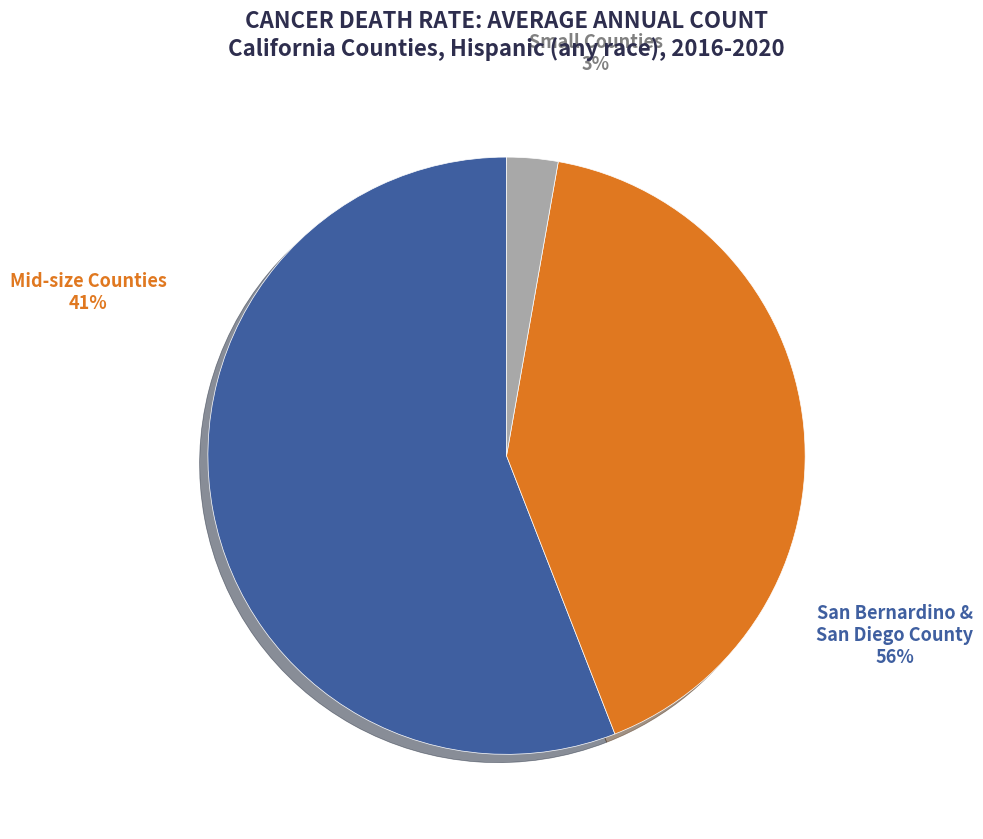

Is the sum of Mid-size Counties and San Bernardino & San Diego County greater than half?

Yes